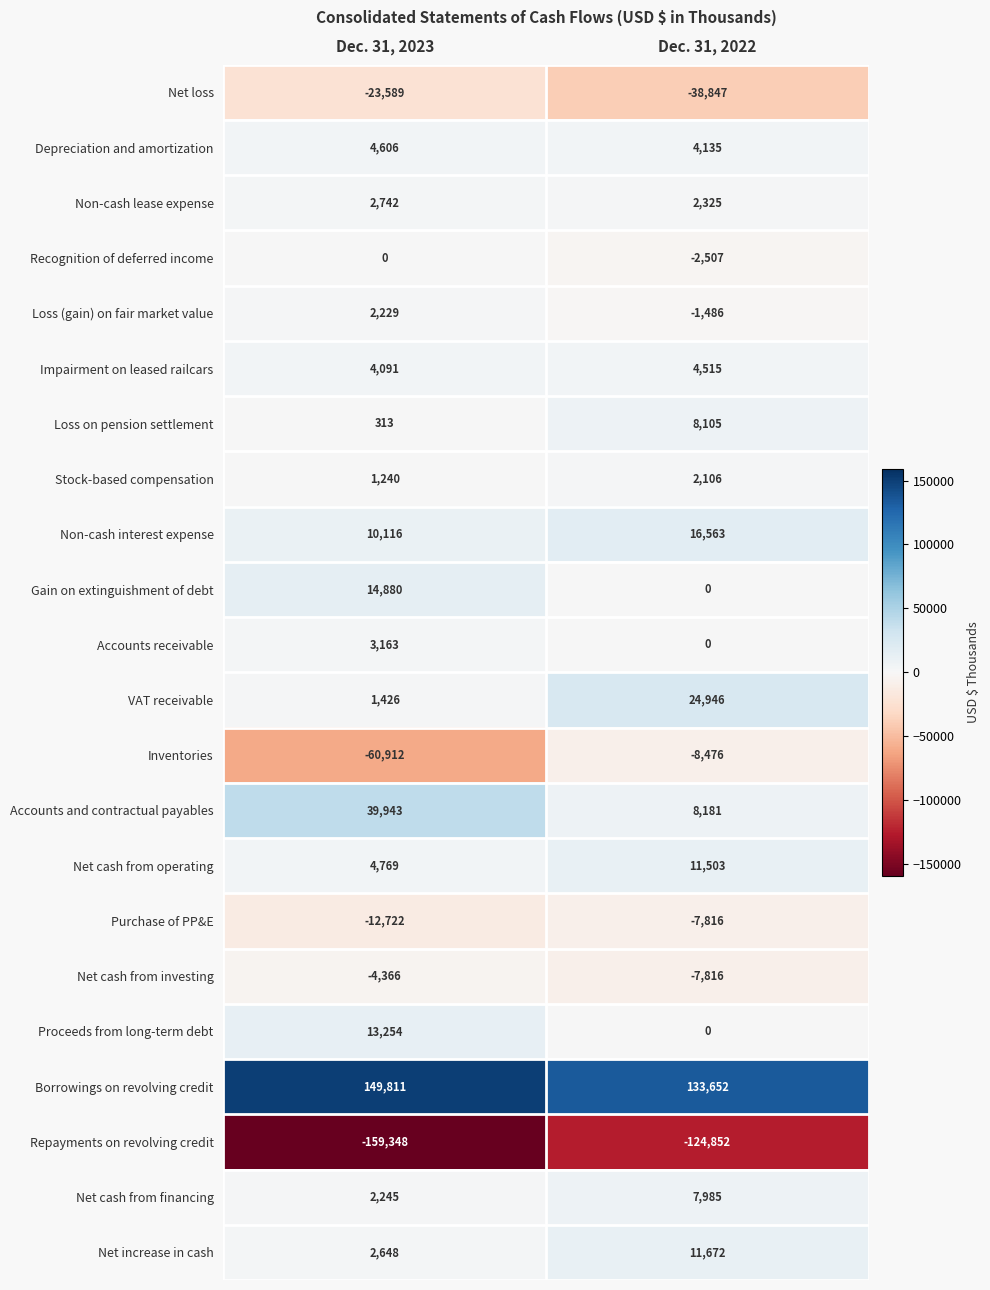

What is the total value across all series at Dec. 31, 2023?

-3461